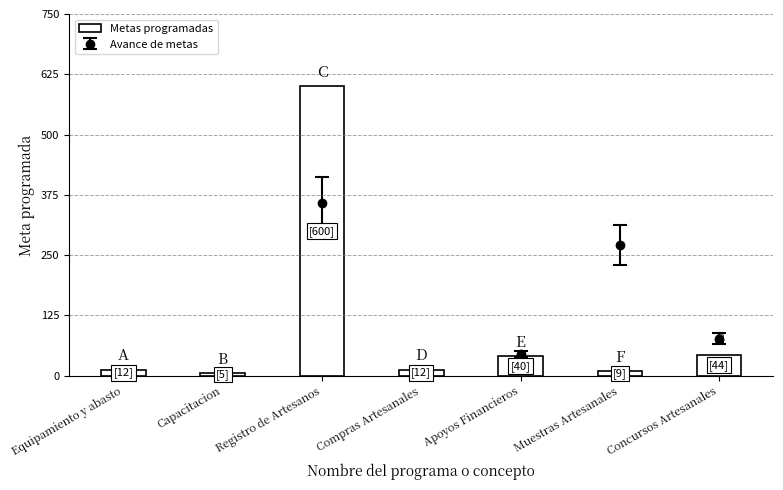

Which has a higher value, Muestras Artesanales or Concursos Artesanales?

Concursos Artesanales